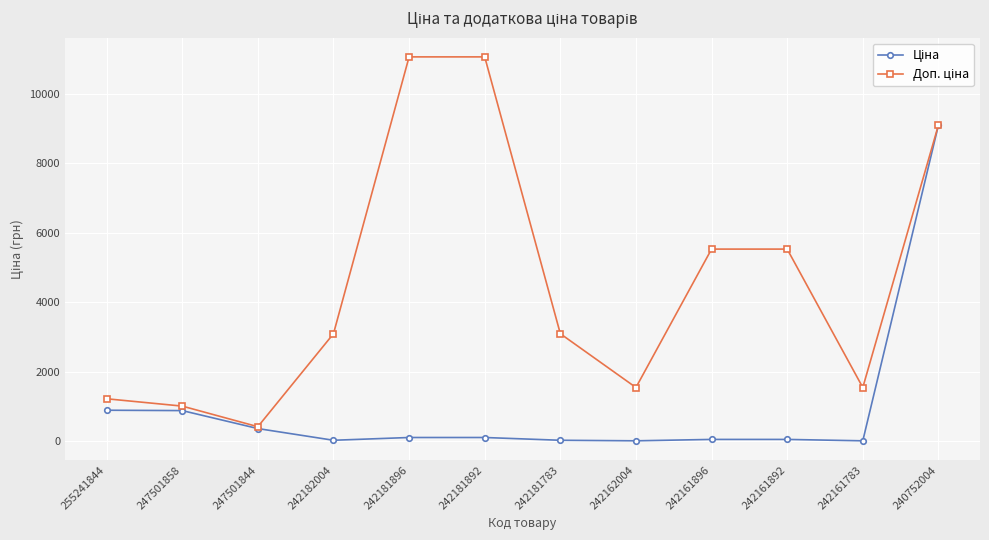

What is the greatest value displayed?

11055.0